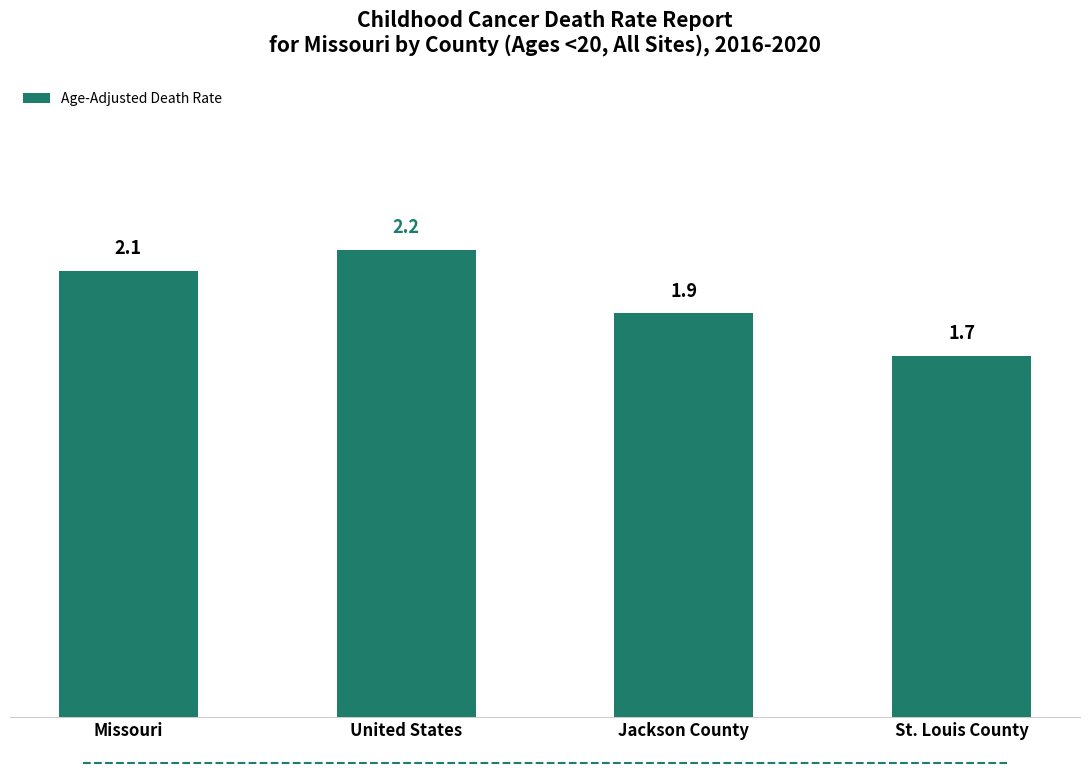

Where does the data first go above 2?

Missouri